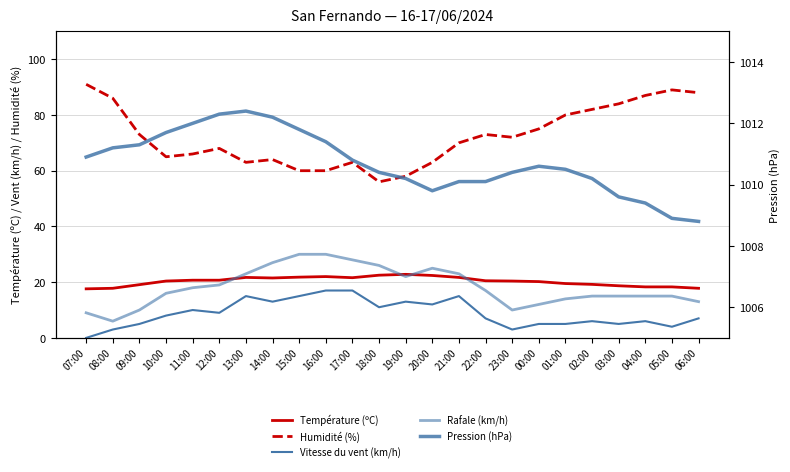

At which label does Température (ºC) first exceed 20?

10:00